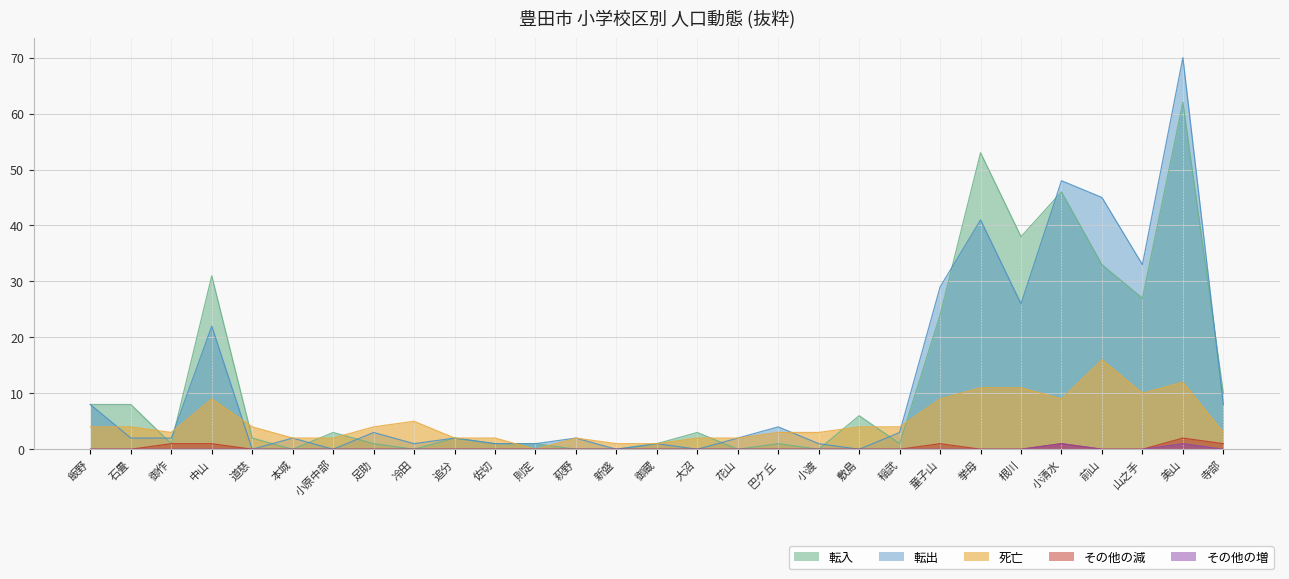

How many lines are shown in the chart?

5